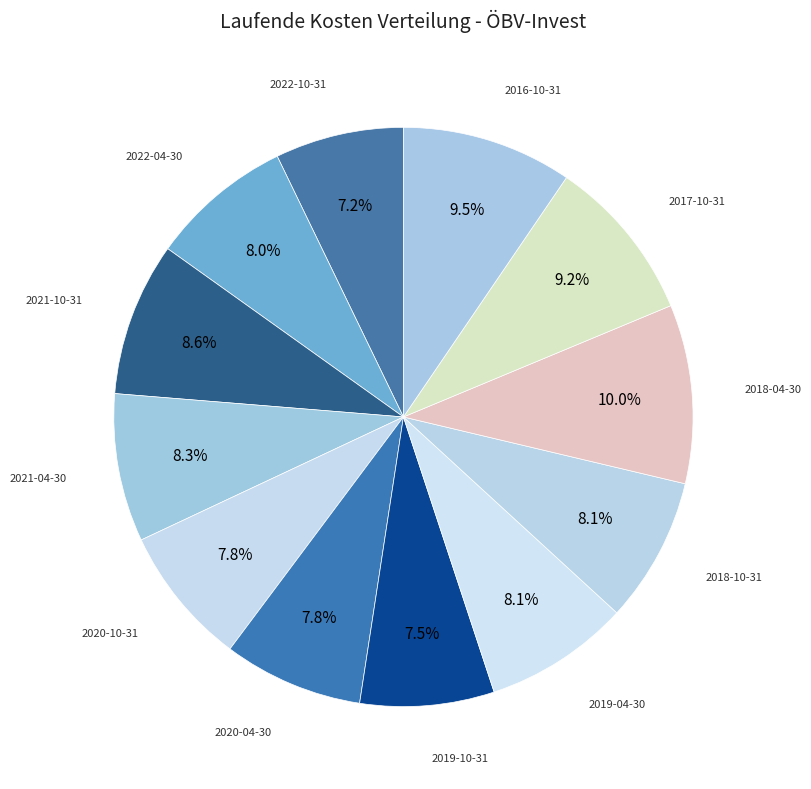

How many segments does this pie chart have?

12